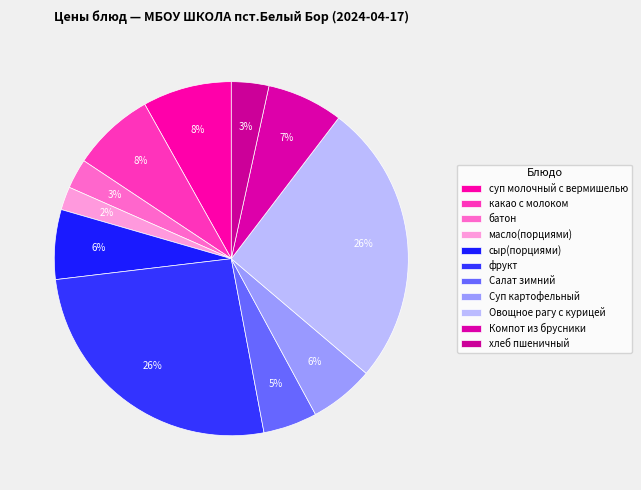

What percentage is NOT represented by масло(порциями)?

97.9%